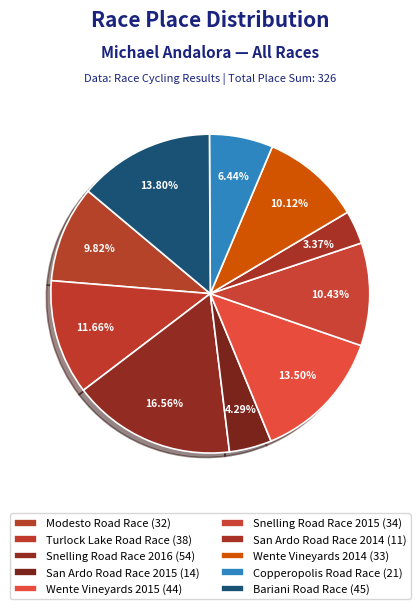

Combined, what portion of the pie is Bariani Road Race and Turlock Lake Road Race?

25.5%